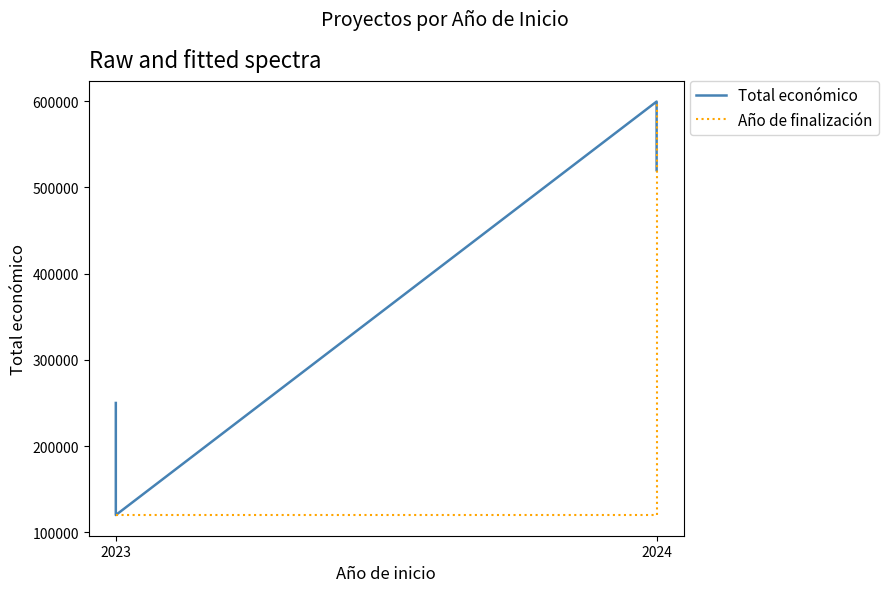

Reading left to right, what are all the values shown in this chart?

Total económico: 250000	120000	599584	598303	520062
Año de finalización: 120000	120000	120000	599584	599584